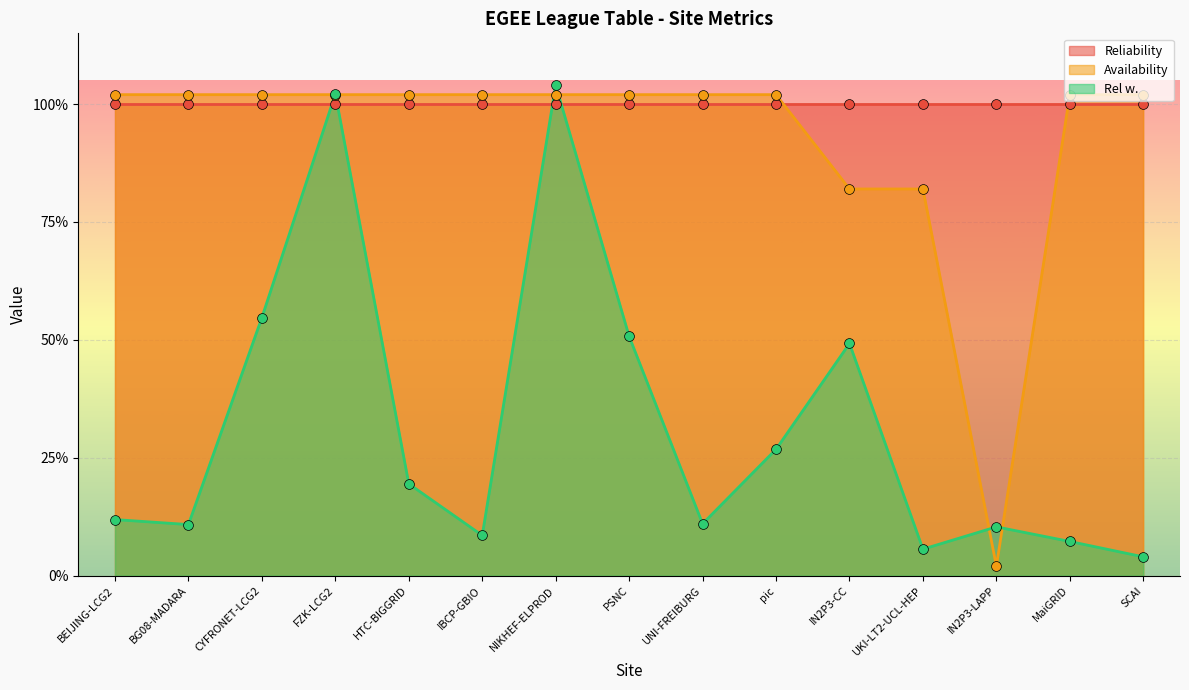

At which category is the sum across all series the highest?

NIKHEF-ELPROD